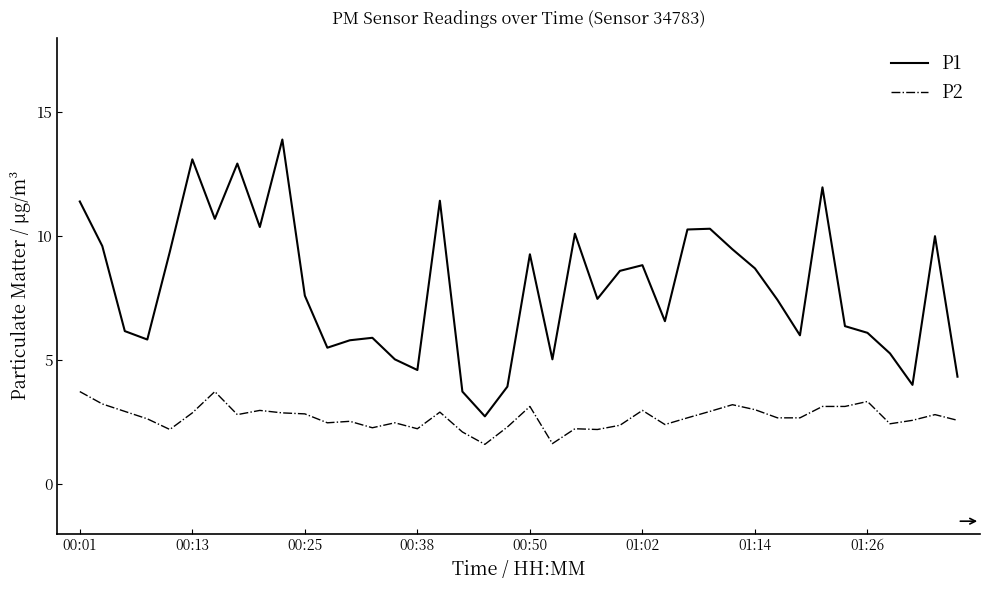

Which series has the largest range (max minus min)?

P1